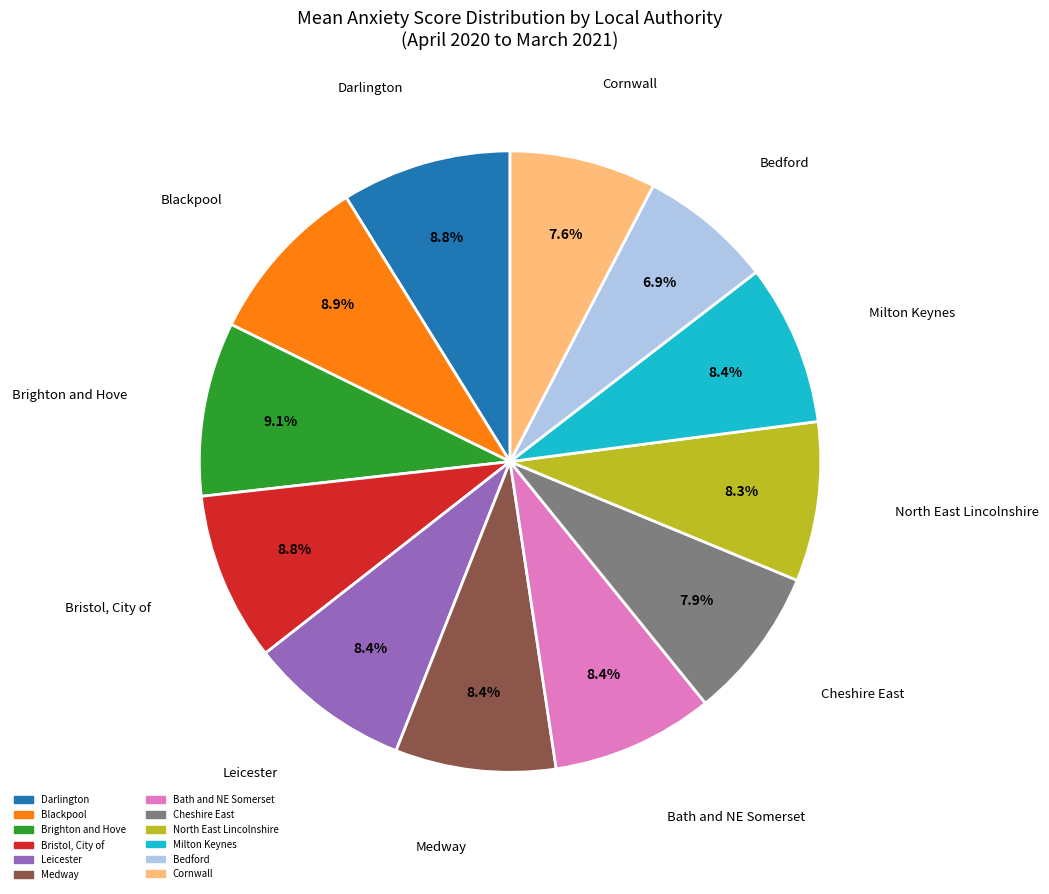

Does any single category account for the majority?

No